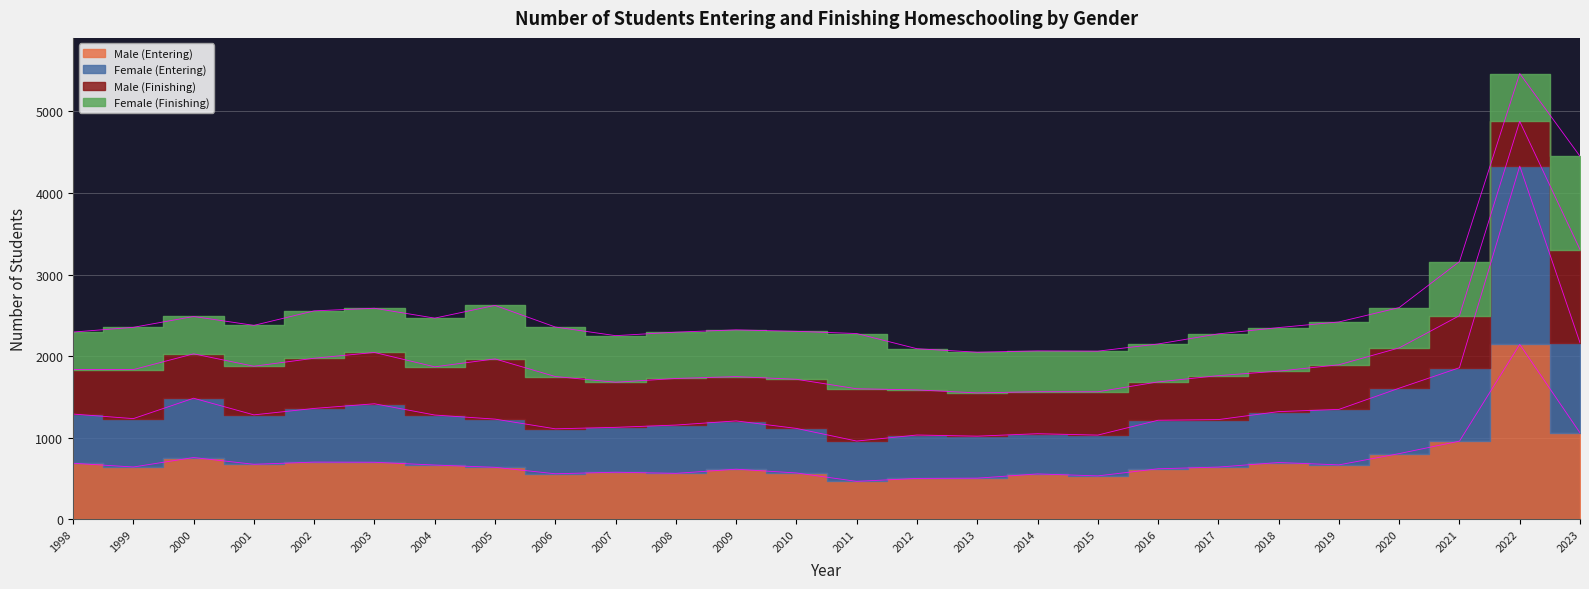

At which category does Male (Entering) reach its first local peak?

2000